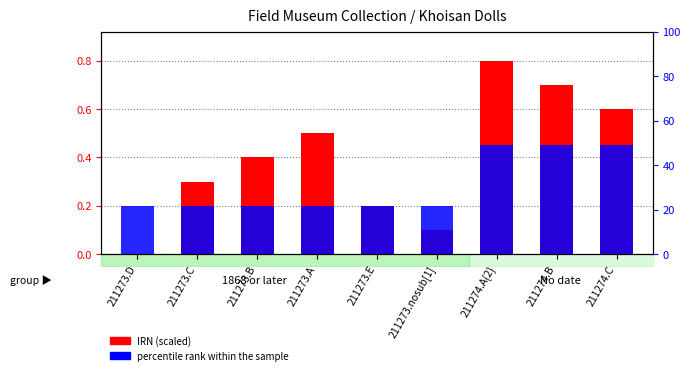

Are the bars horizontal?

No